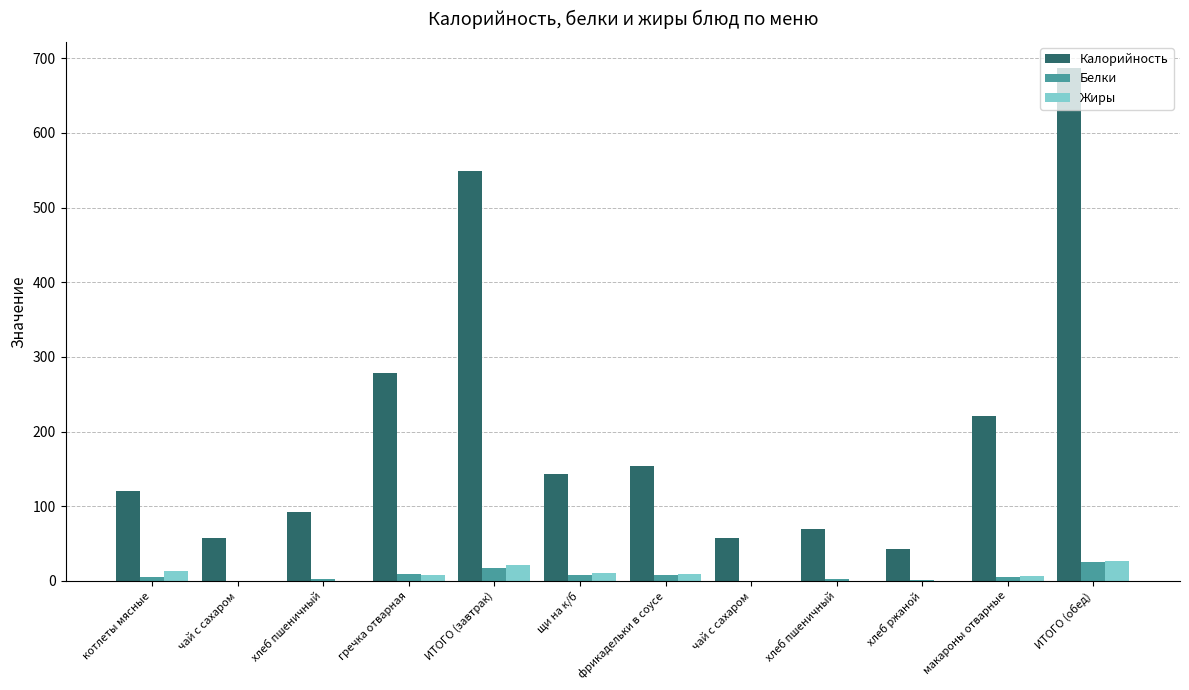

Where does the Калорийность series first go above 143?

гречка отварная